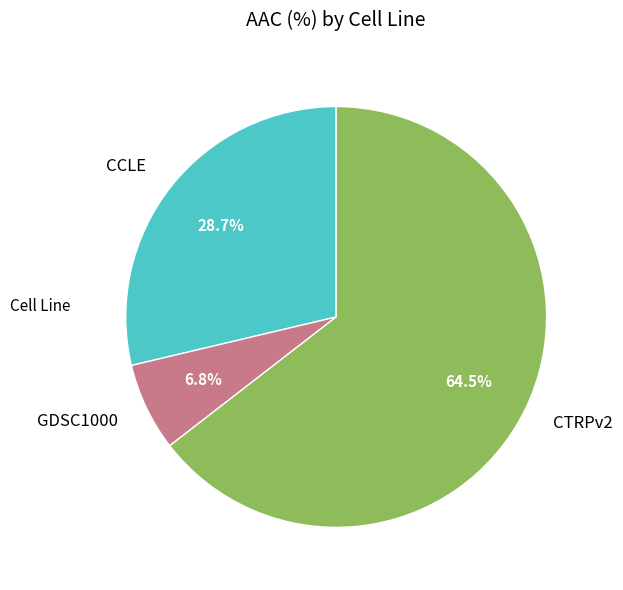

Between CTRPv2 and CCLE, which is larger?

CTRPv2